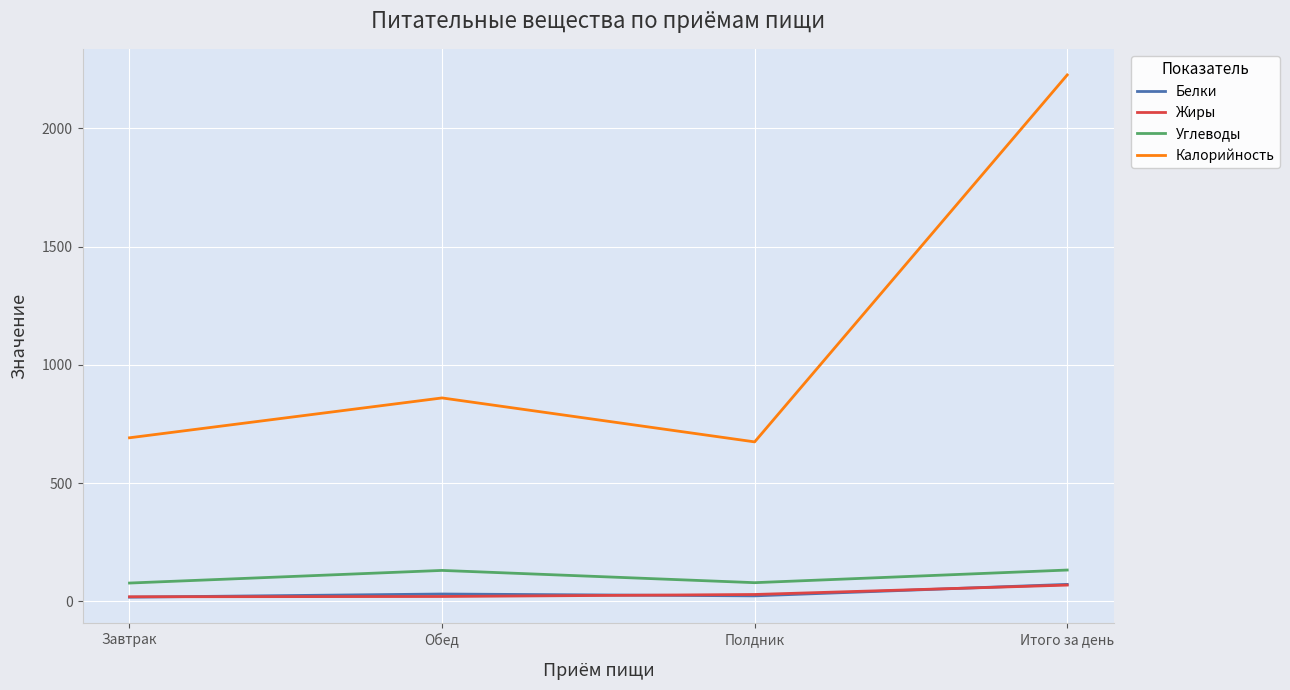

The value of Белки at Завтрак is 17.6. True or false?

True